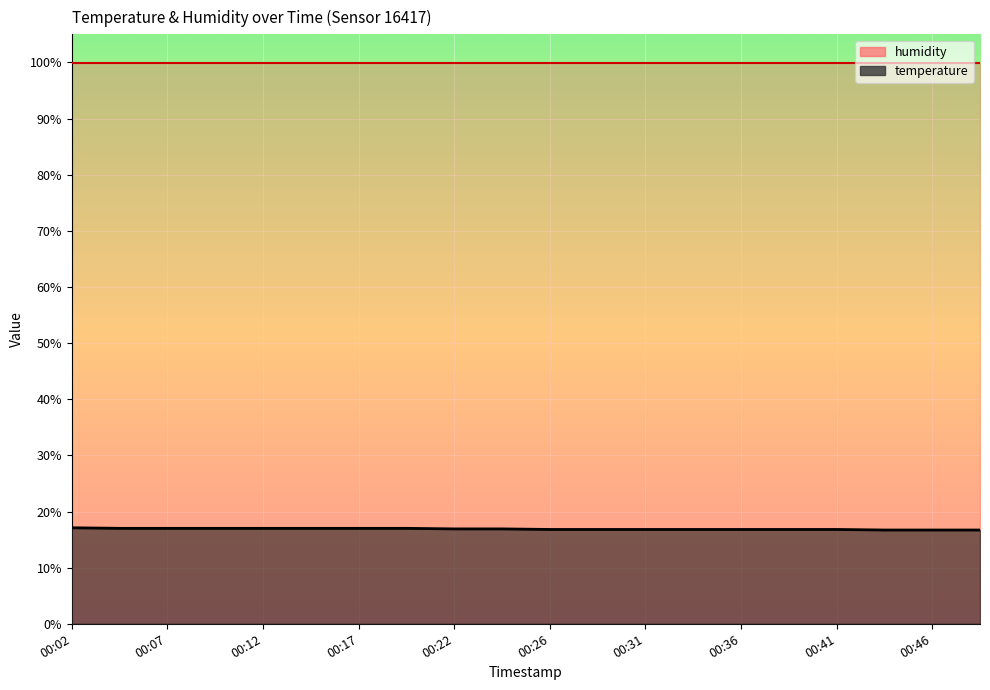

What is the ratio of the value at 00:46 to the value at 00:44?

1.0